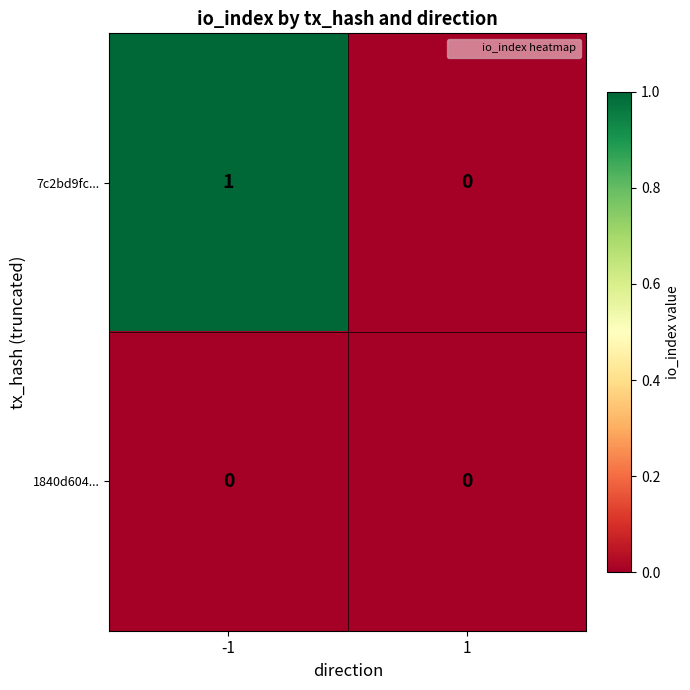

Reading left to right, extract all data points from this chart.

7c2bd9fc...: -1=1	1=0
1840d604...: -1=0	1=0